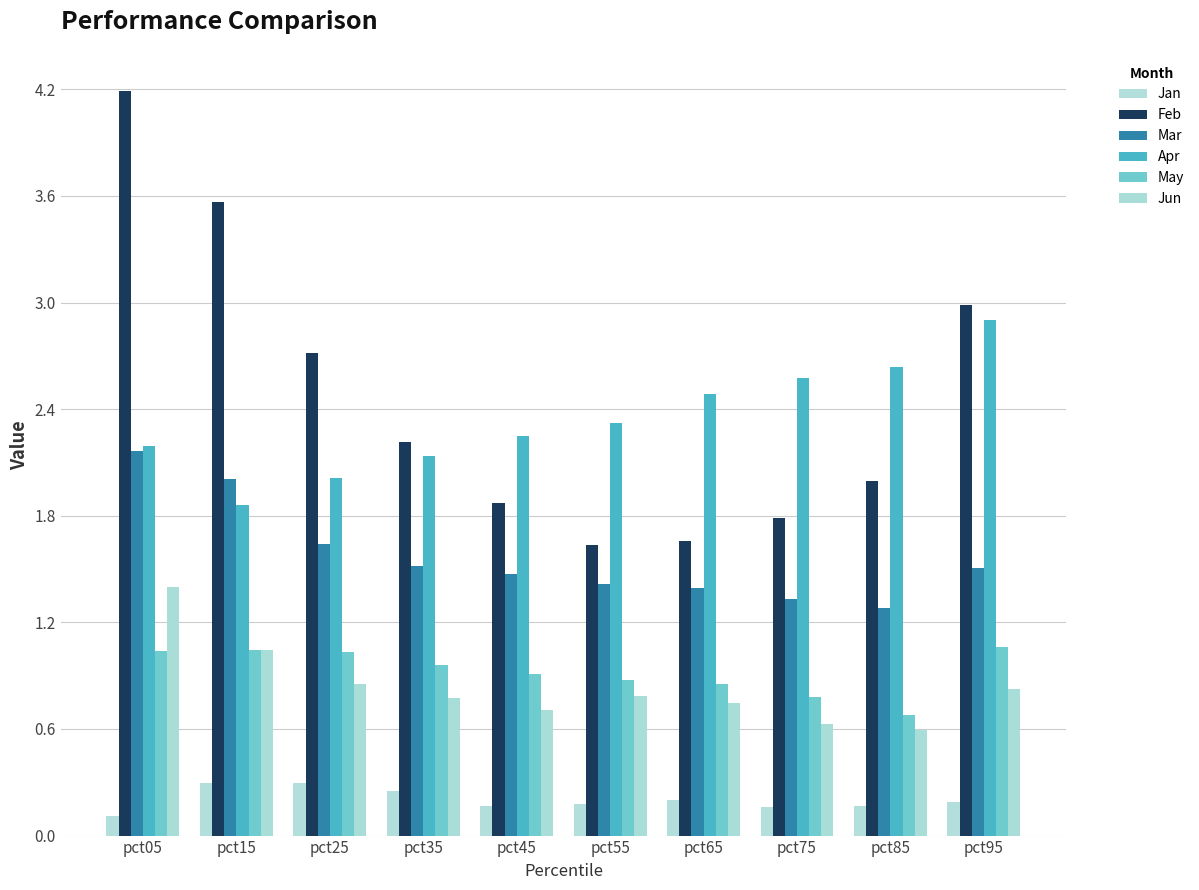

How many data points does each series have?

10